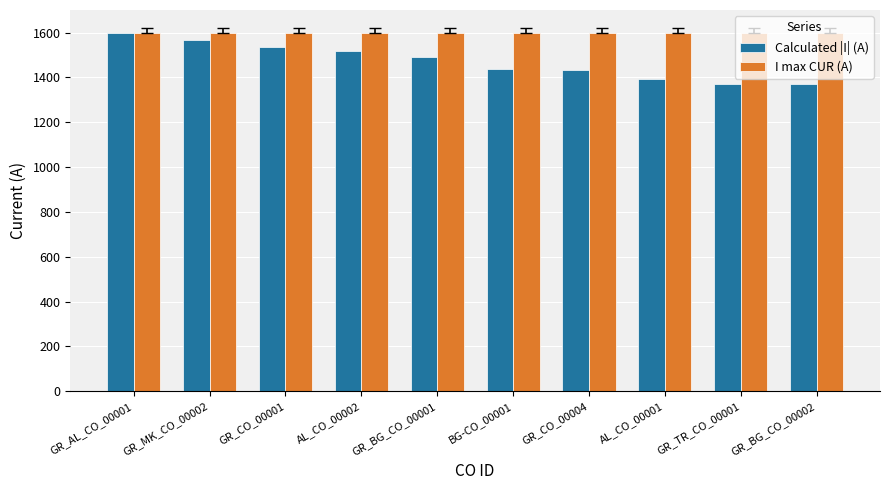

What is the difference between the highest and lowest values at GR_TR_CO_00001?

227